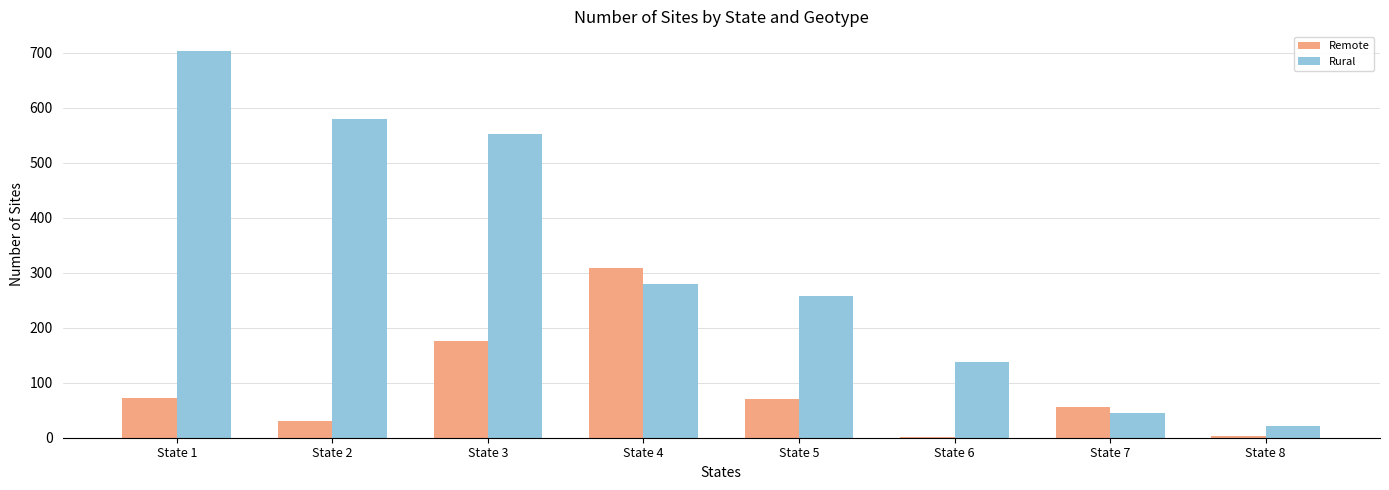

Which series has the largest range (max minus min)?

Rural